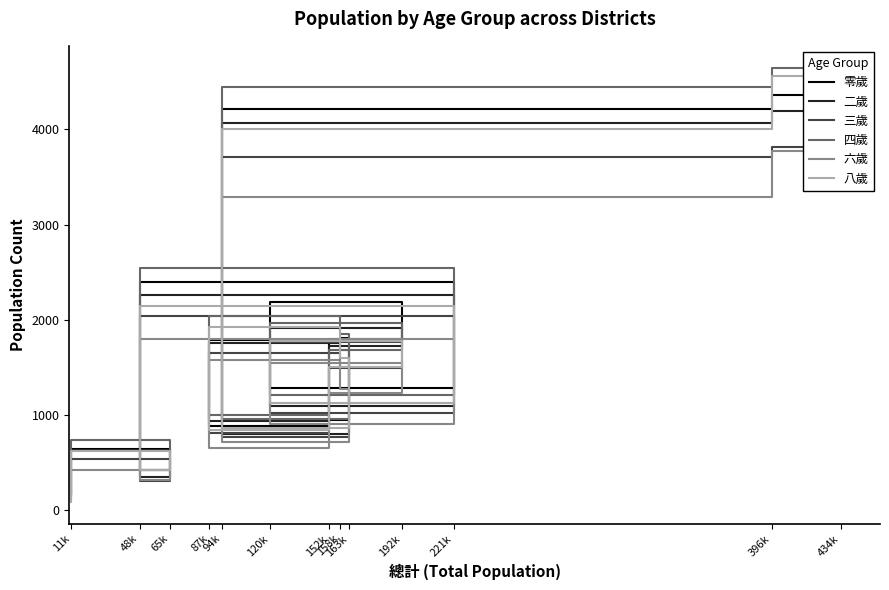

How many intersections are there between 零歲 and 四歲?

3